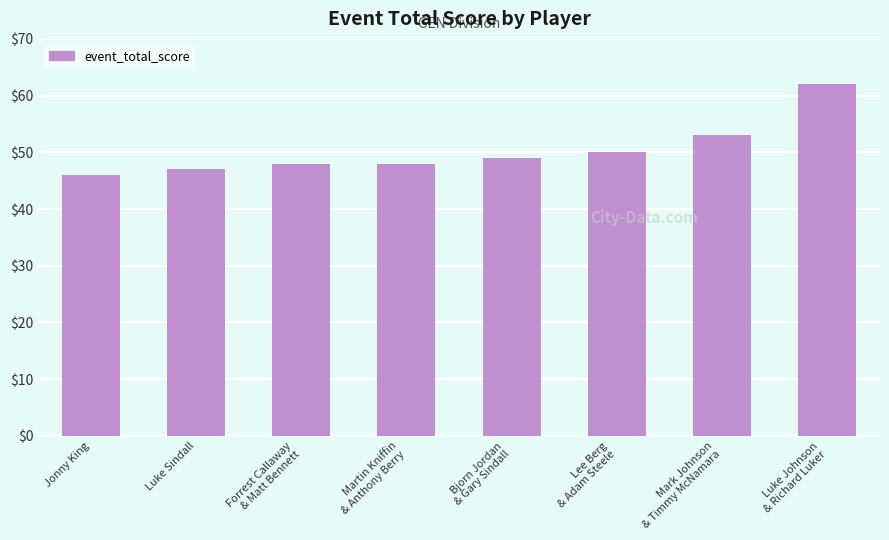

The chart shows a value of 88 at Bjorn Jordan
& Gary Sindall. True or false?

False